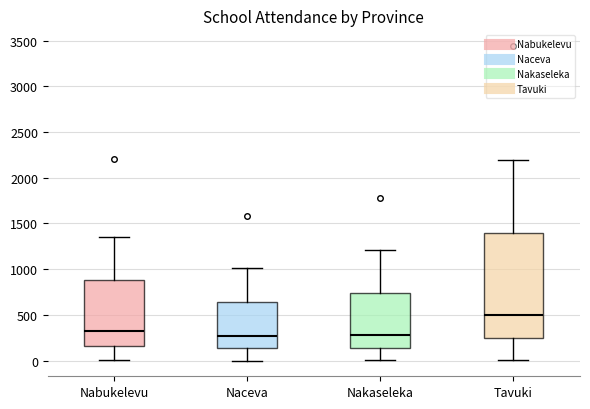

Reading left to right, transcribe this box plot: for each box, give where its median line is, the range the box spans, and where its two whiskers end, as read against the y-axis. The values are not printed on the chart, so give them approximately, as read against the axis.

Nabukelevu: median 300, box 150 to 900, whiskers 0 to 1350
Naceva: median 250, box 150 to 650, whiskers 0 to 1000
Nakaseleka: median 300, box 150 to 750, whiskers 0 to 1200
Tavuki: median 500, box 250 to 1400, whiskers 0 to 2200